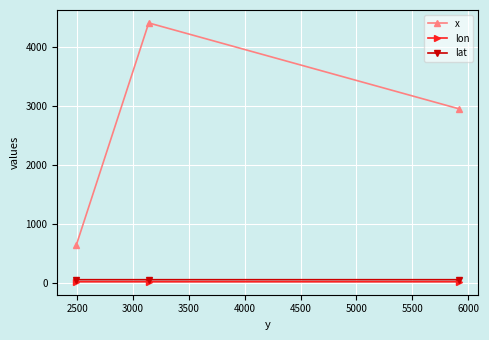

What is the difference between the maximum and minimum values in the x series?

3761.8